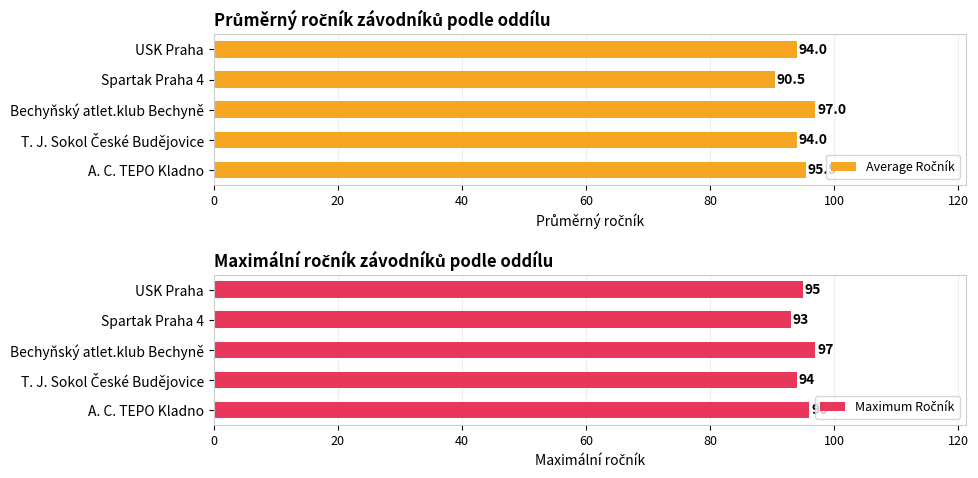

Which series has the largest total across all categories?

Maximum Ročník